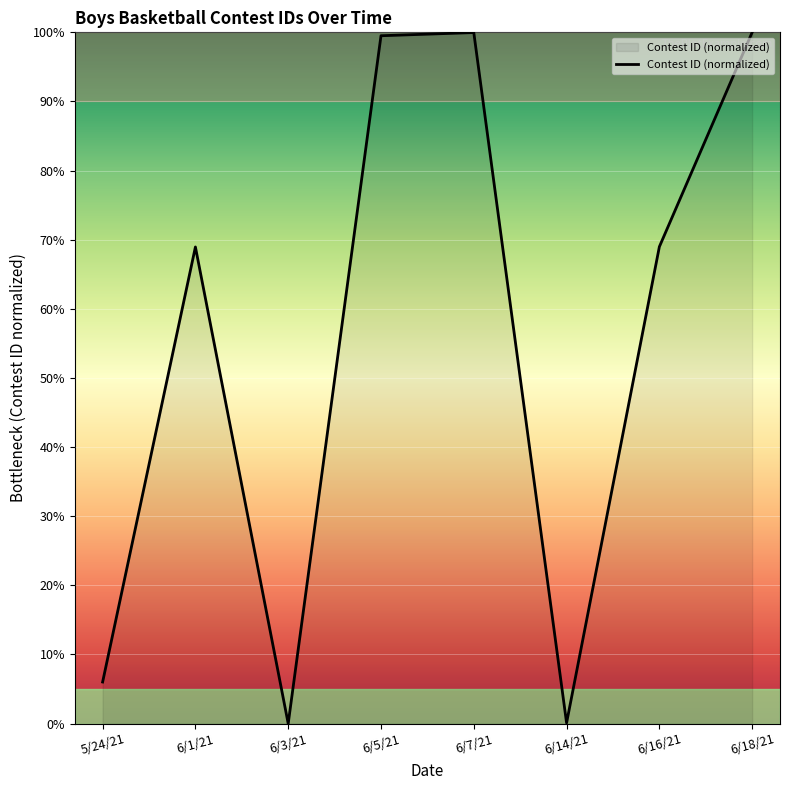

The value at 6/1/21 is 69.0. True or false?

True